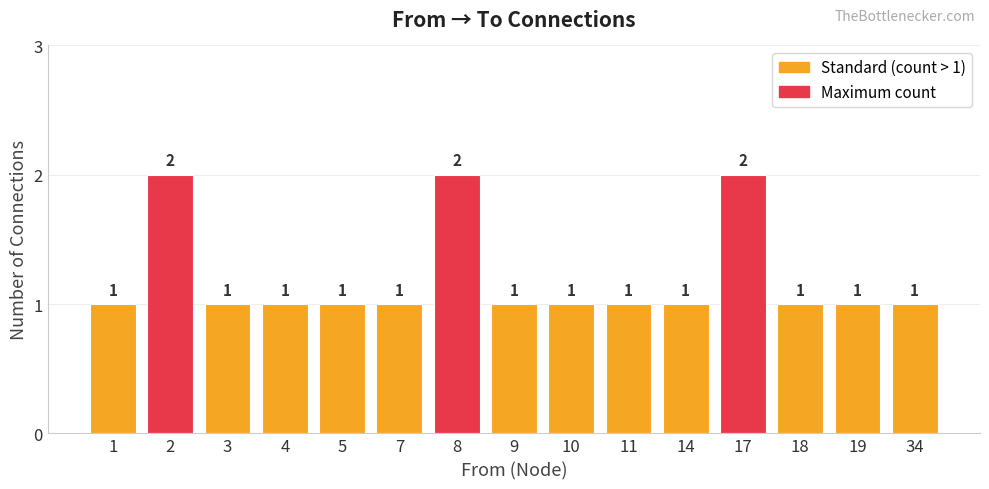

What is the value of the 1st bar from the left?

1